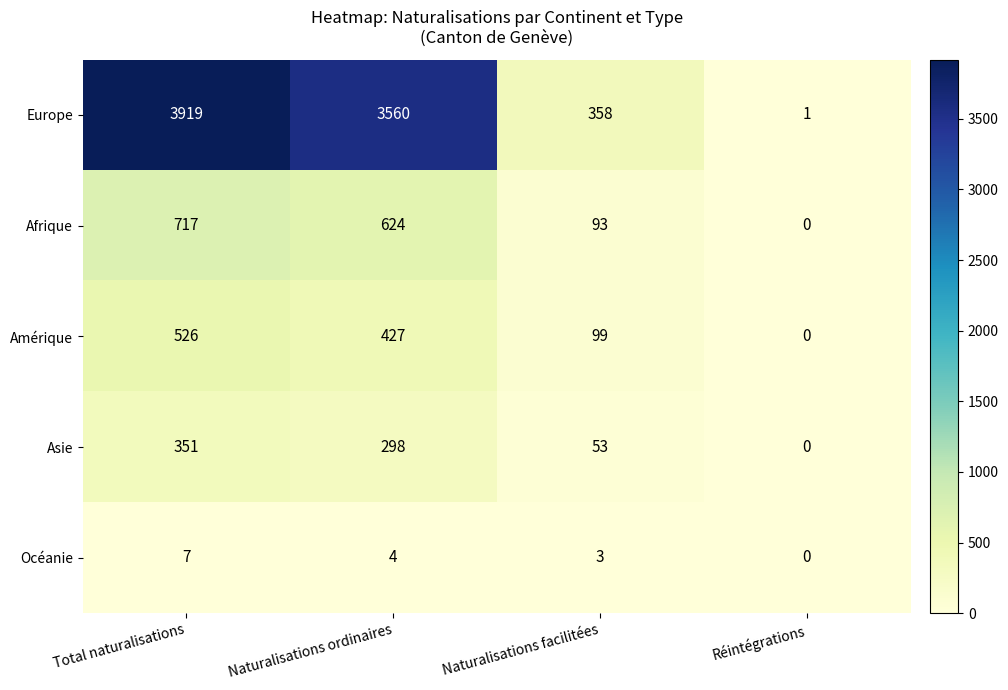

What is the maximum value shown in the chart?

3919